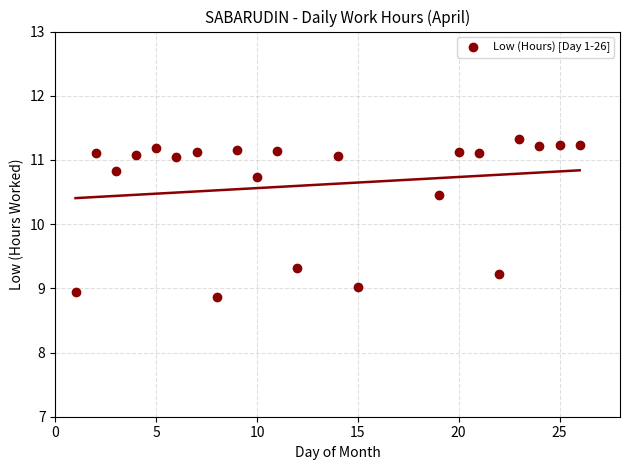

What is the range of X values (max minus min)?

25.0